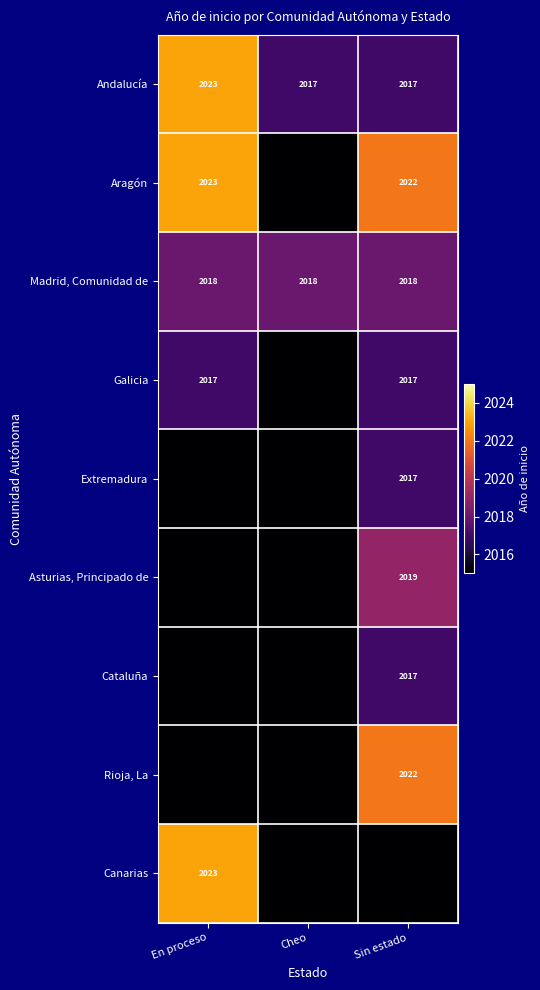

Is it true that Aragón equals 793 at En proceso?

False